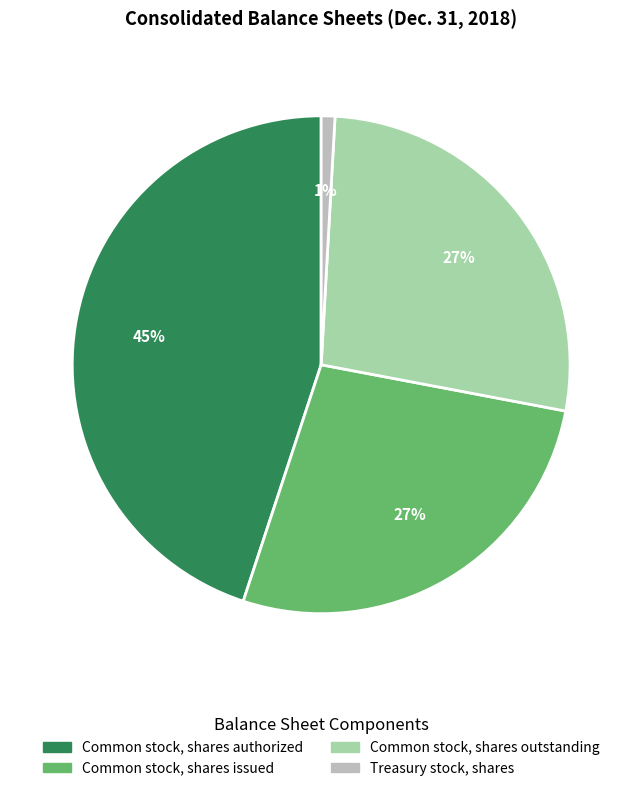

To the nearest percent, what percentage of the pie is Common stock, shares issued?

27%